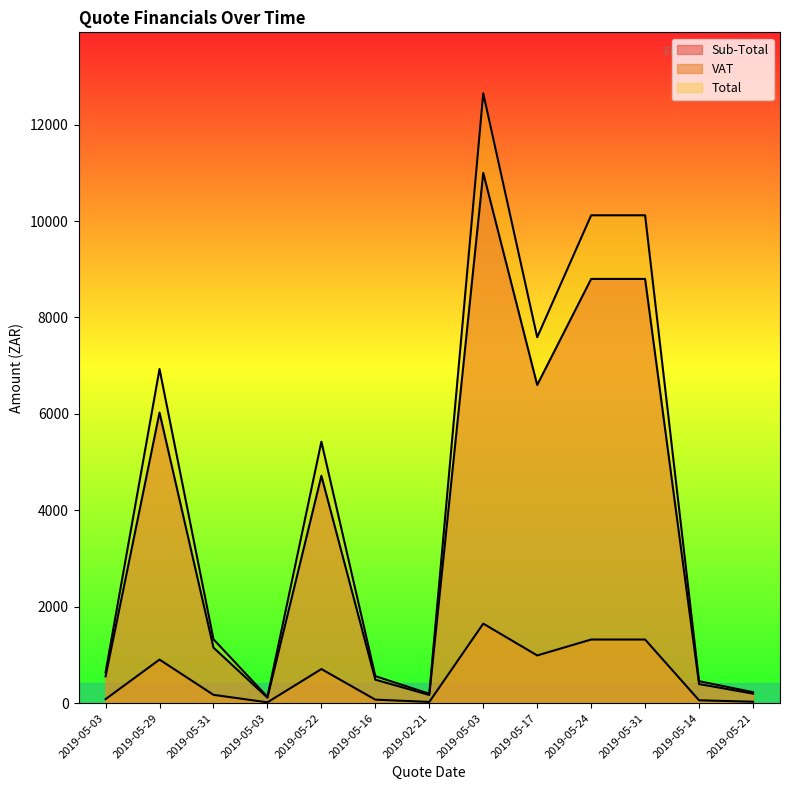

True or false: Total and VAT intersect in this chart.

False